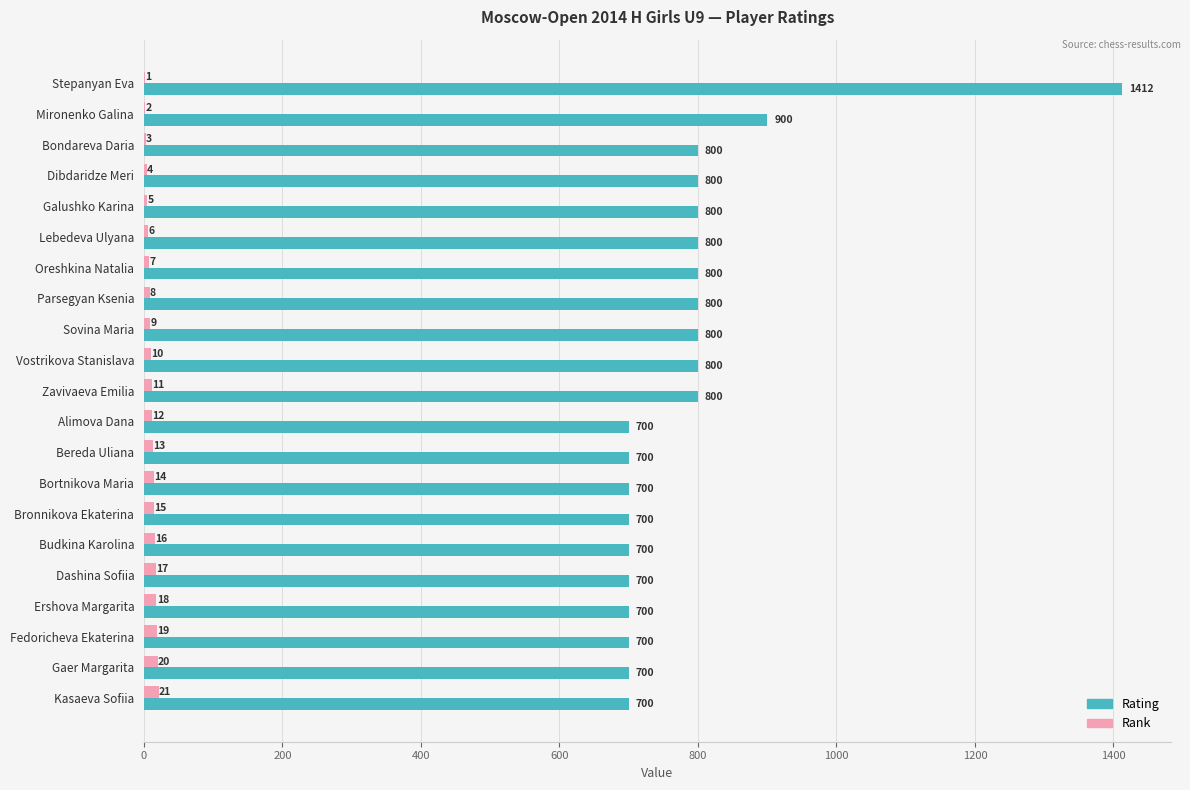

Which category has the highest value in the Rank series?

Kasaeva Sofiia